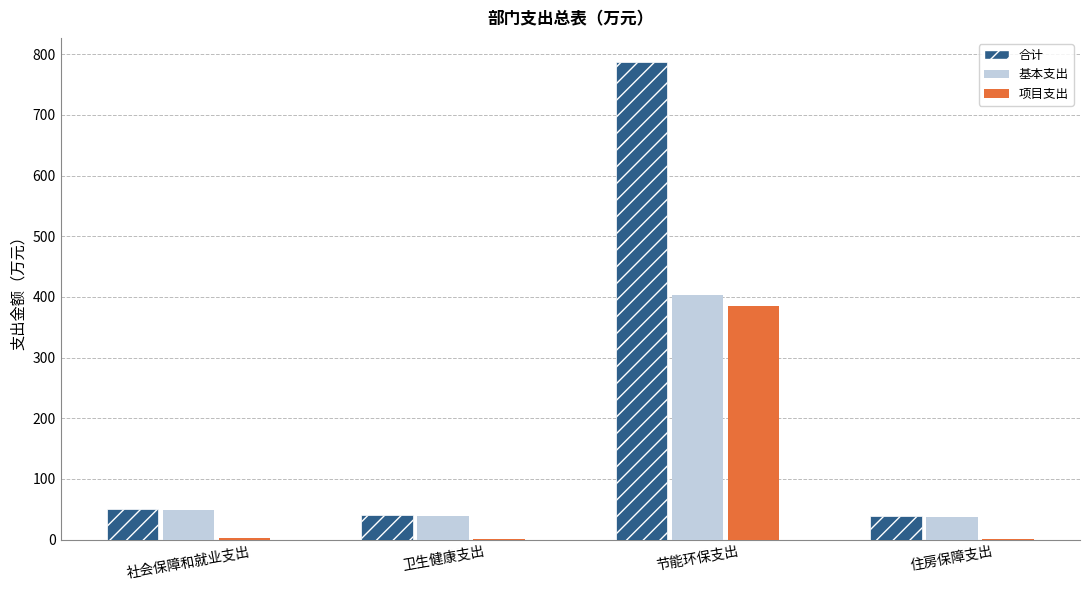

How many groups of bars are there?

4